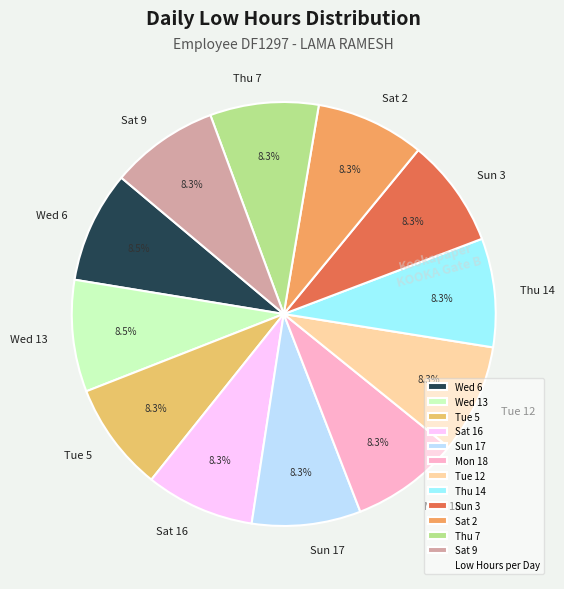

How many slices are in this pie chart?

12